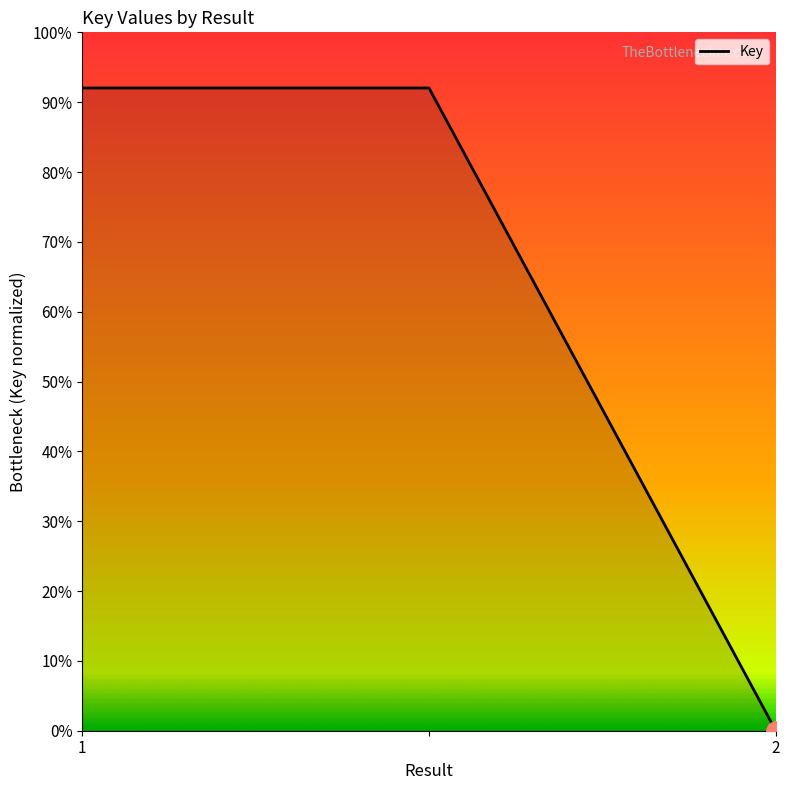

What is the difference between the maximum and minimum values?

92.0